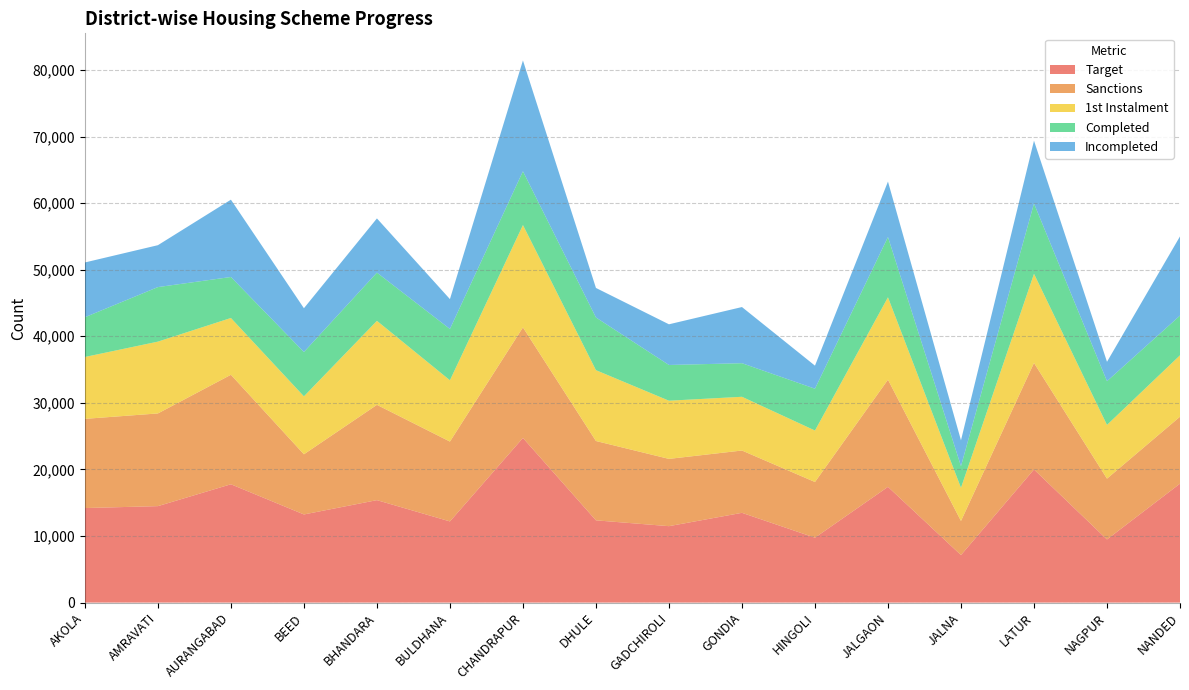

Reading left to right, list all the values displayed in this chart.

Target: AKOLA=14198	AMRAVATI=14486	AURANGABAD=17770	BEED=13236	BHANDARA=15386	BULDHANA=12190	CHANDRAPUR=24728	DHULE=12351	GADCHIROLI=11477	GONDIA=13480	HINGOLI=9745	JALGAON=17383	JALNA=7135	LATUR=19992	NAGPUR=9482	NANDED=17863
Sanctions: AKOLA=13397	AMRAVATI=13924	AURANGABAD=16446	BEED=9038	BHANDARA=14315	BULDHANA=11995	CHANDRAPUR=16605	DHULE=11917	GADCHIROLI=10105	GONDIA=9360	HINGOLI=8365	JALGAON=16097	JALNA=5123	LATUR=16004	NAGPUR=9132	NANDED=10056
1st Instalment: AKOLA=9295	AMRAVATI=10786	AURANGABAD=8531	BEED=8702	BHANDARA=12617	BULDHANA=9207	CHANDRAPUR=15371	DHULE=10640	GADCHIROLI=8740	GONDIA=8071	HINGOLI=7733	JALGAON=12375	JALNA=4982	LATUR=13390	NAGPUR=8070	NANDED=9222
Completed: AKOLA=5971	AMRAVATI=8192	AURANGABAD=6157	BEED=6660	BHANDARA=7243	BULDHANA=7704	CHANDRAPUR=8079	DHULE=7912	GADCHIROLI=5366	GONDIA=5044	HINGOLI=6279	JALGAON=9056	JALNA=3253	LATUR=10562	NAGPUR=6570	NANDED=5967
Incompleted: AKOLA=8227	AMRAVATI=6294	AURANGABAD=11613	BEED=6576	BHANDARA=8143	BULDHANA=4486	CHANDRAPUR=16649	DHULE=4439	GADCHIROLI=6111	GONDIA=8436	HINGOLI=3466	JALGAON=8327	JALNA=3882	LATUR=9430	NAGPUR=2912	NANDED=11896